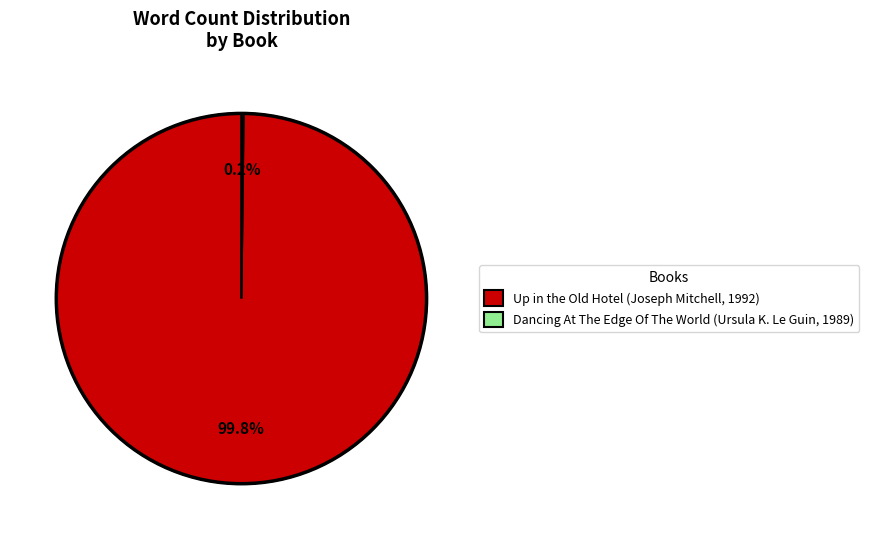

Which slice is the largest?

Up in the Old Hotel (Joseph Mitchell, 1992)